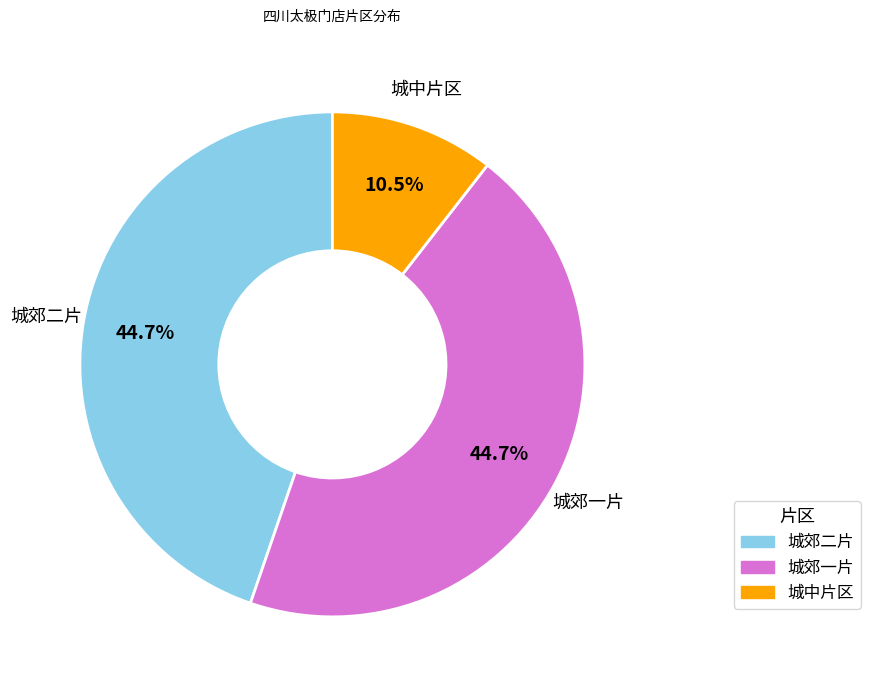

What portion of the pie excludes 城中片区?

89.5%